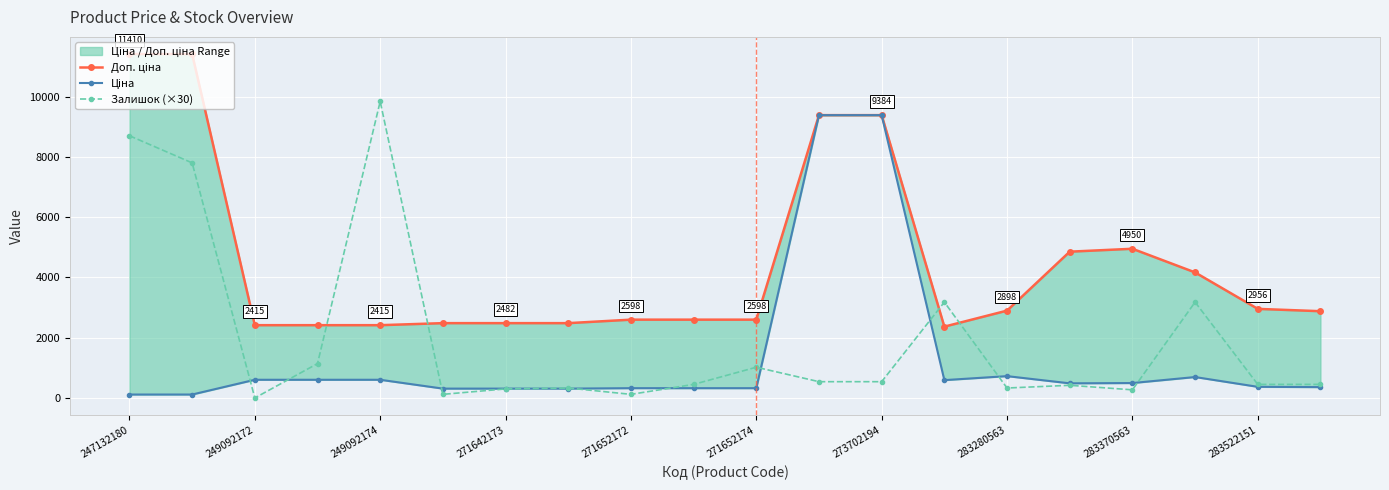

True or false: Залишок (×30) has more than 0 interior local peaks.

True